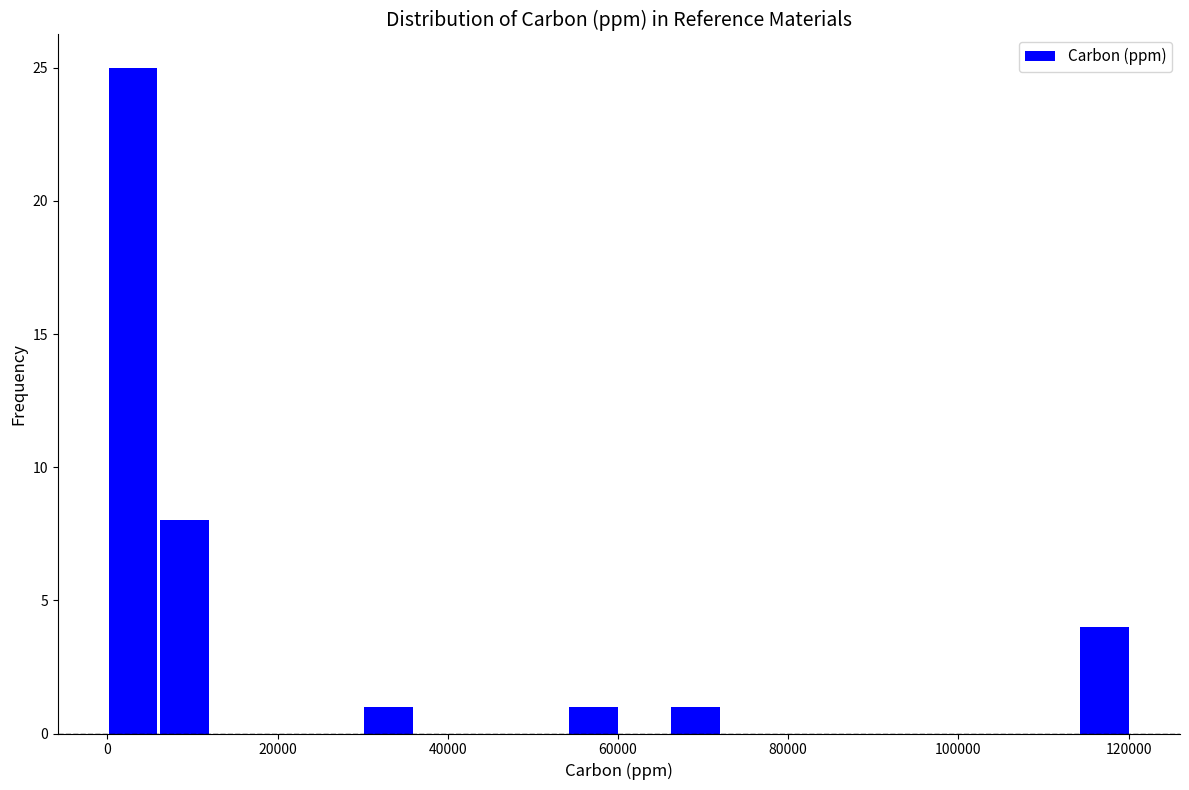

Read against the x-axis, roughly where is the centre of the tallest bar?

4000